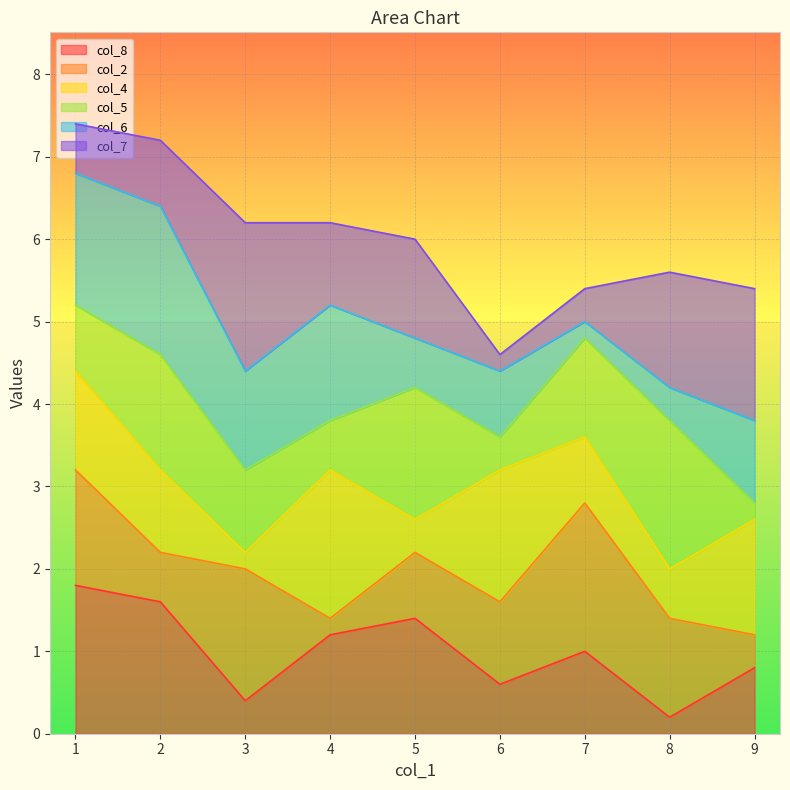

Where does the col_6 series first go above 5?

4